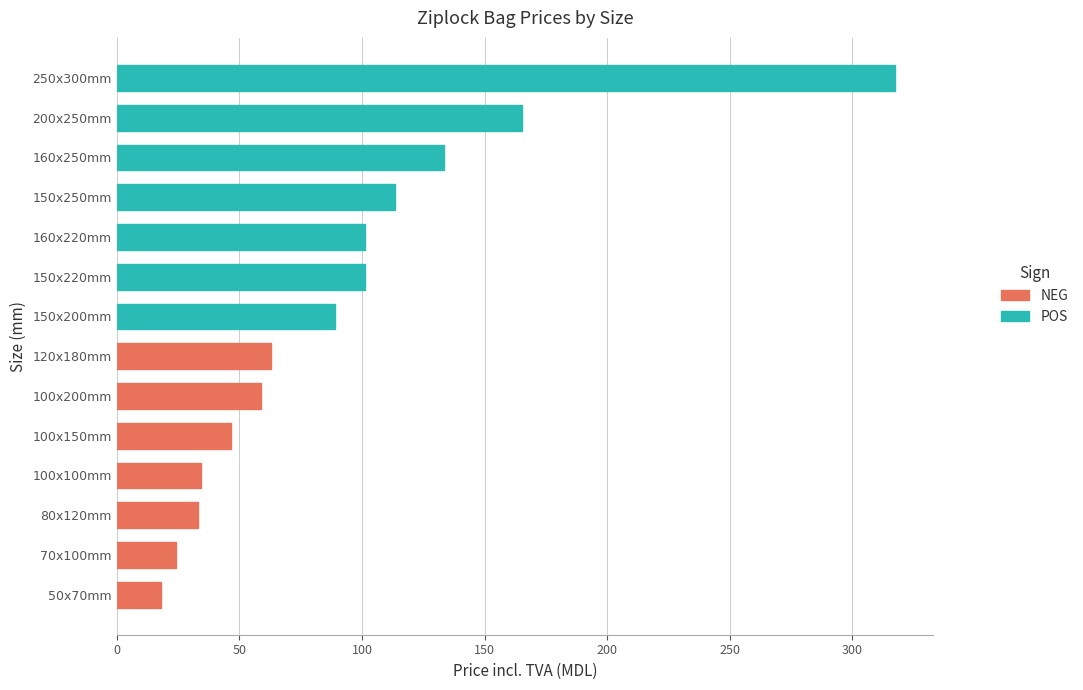

Approximately how many times larger is the value at 70x100mm compared to 50x70mm?

1.3